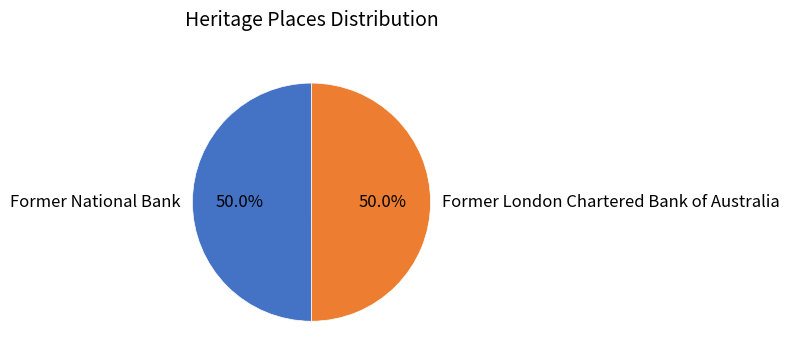

What portion of the pie excludes Former London Chartered Bank of Australia?

50.0%